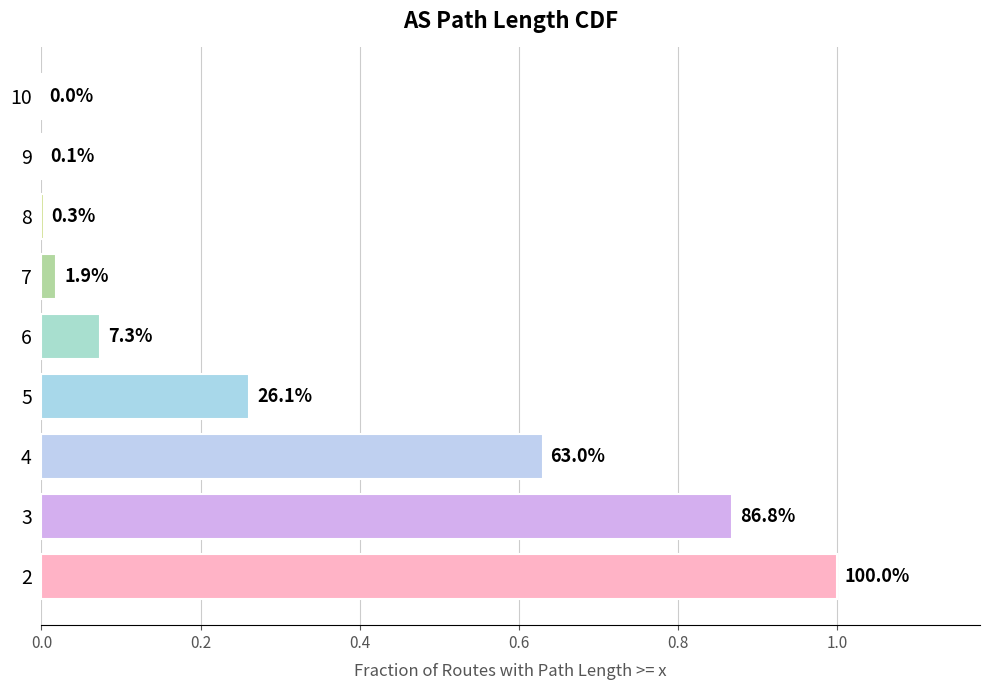

What is the difference between the second highest and second lowest values?

0.9